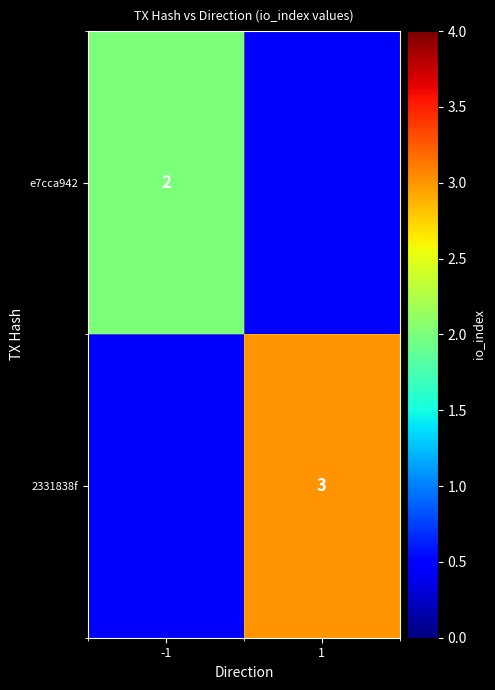

Is the value of e7cca942 at -1 greater than the value of 2331838f at 1?

No